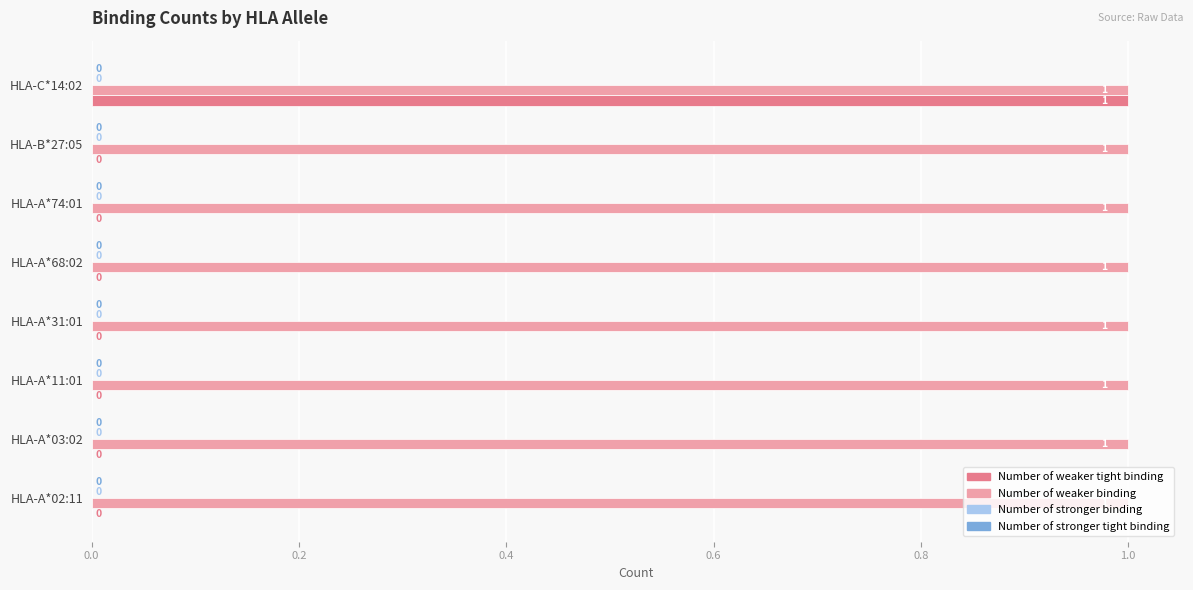

Is it true that Number of weaker binding equals 1 at HLA-A*68:02?

True